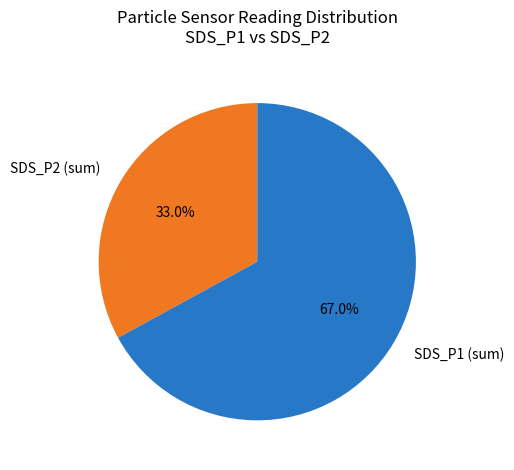

To the nearest percent, what is the average slice percentage?

50%